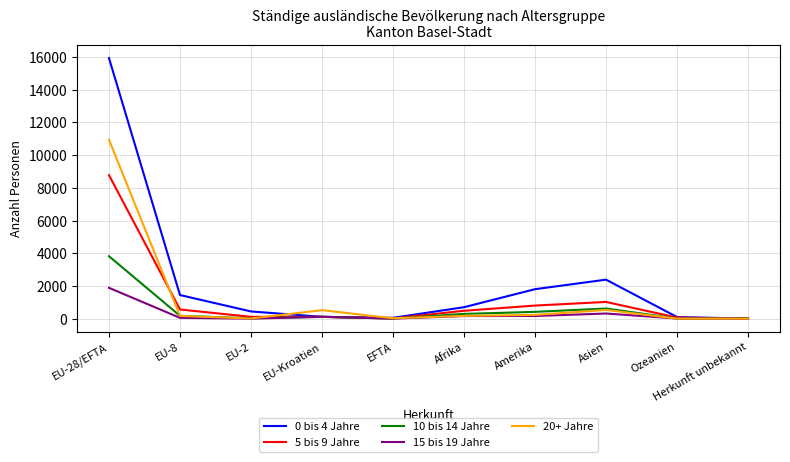

Which series has the widest spread of values?

0 bis 4 Jahre